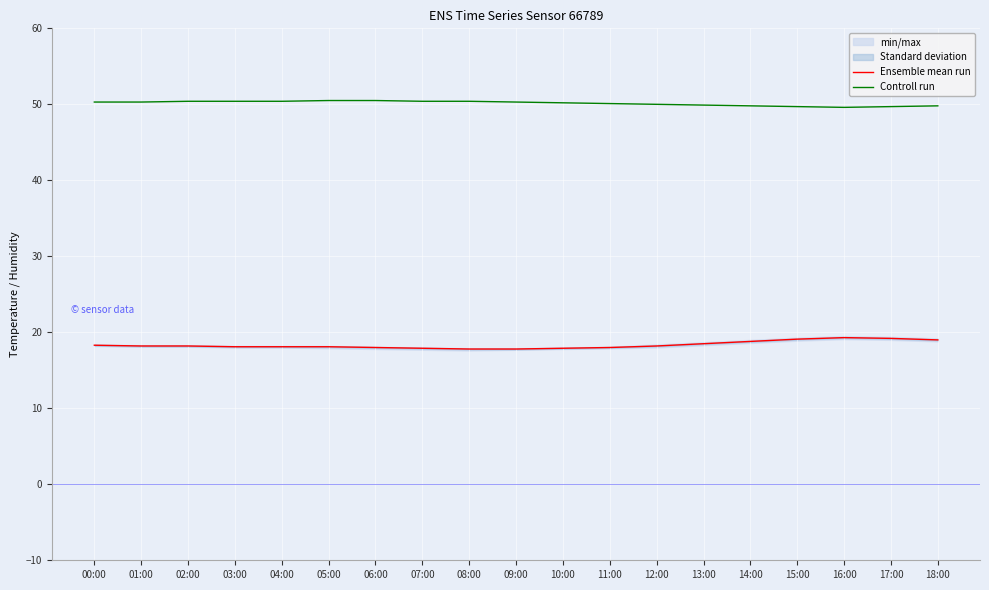

The Controll run series shows 87.7 at 14:00. True or false?

False